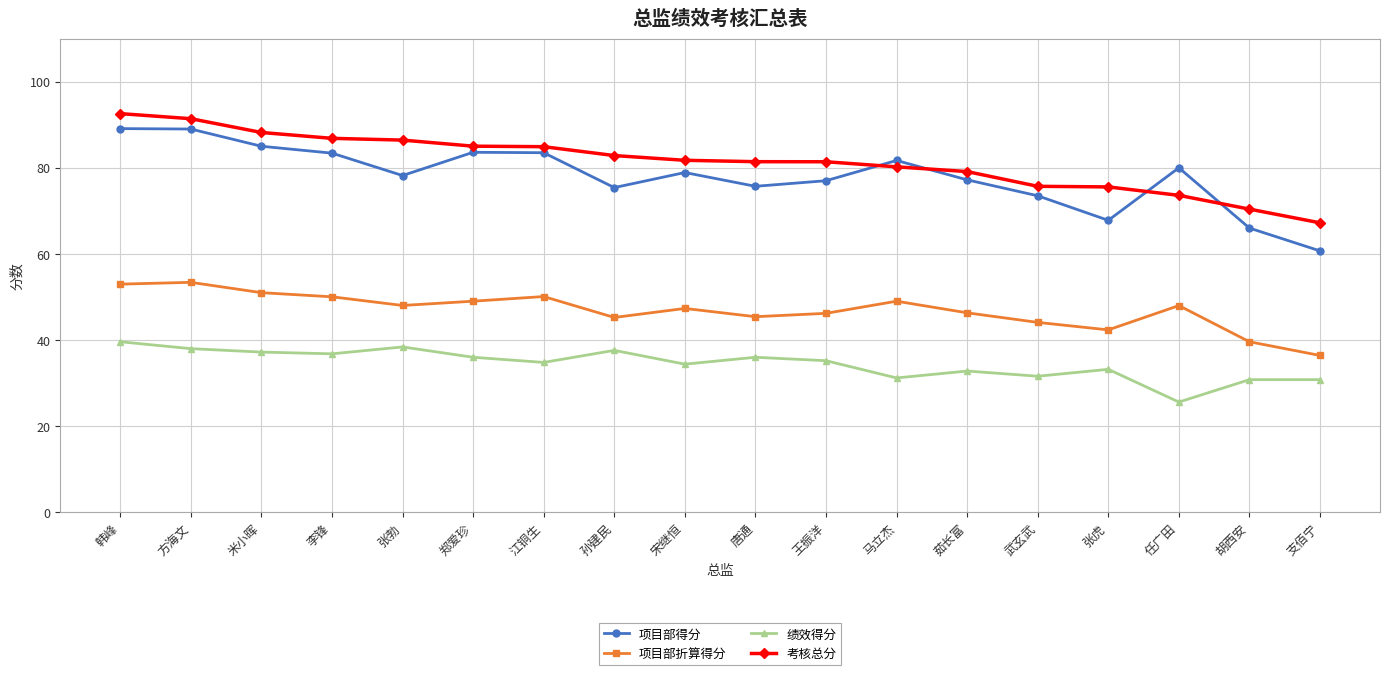

Where is 项目部得分 nearest to the value 74?

武玄武